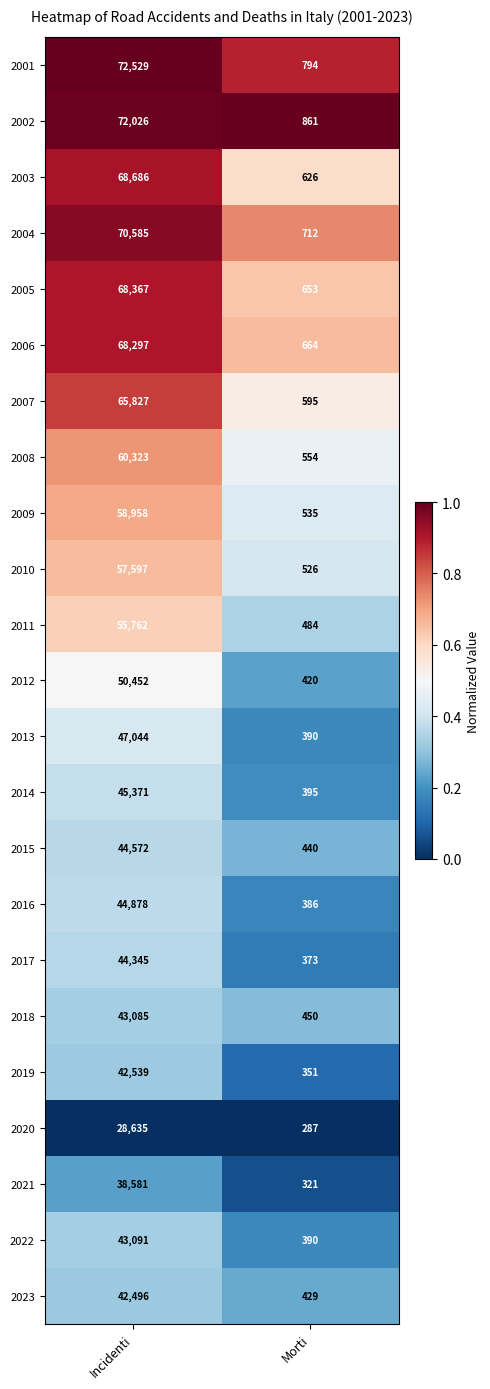

List the series in order of their peak value, lowest first.

2020, 2021, 2023, 2019, 2018, 2022, 2017, 2015, 2016, 2014, 2013, 2012, 2011, 2010, 2009, 2008, 2007, 2006, 2005, 2003, 2004, 2002, 2001